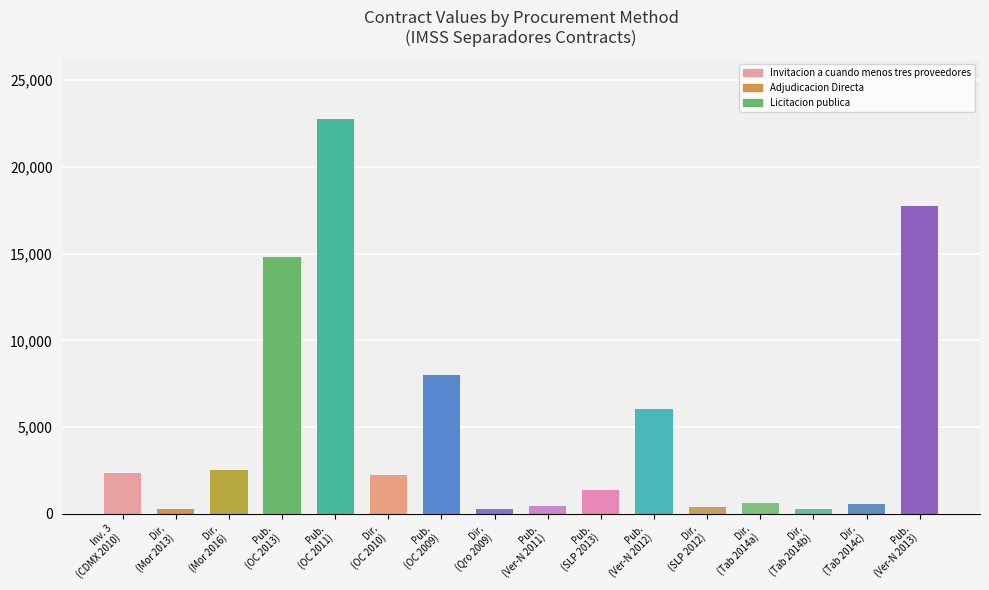

What is the label of the 9th bar from the right?

Dir.
(Qro 2009)